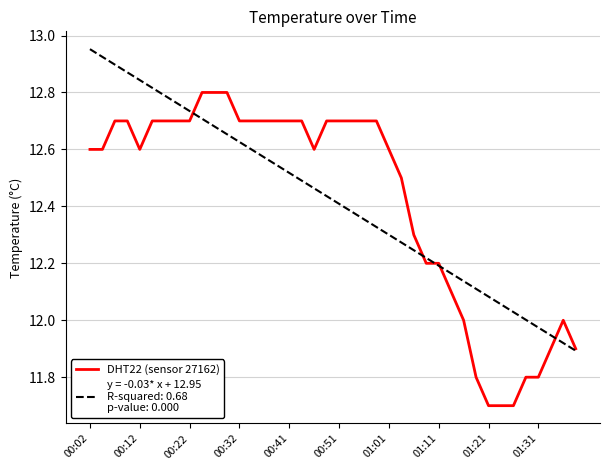

What is the minimum value shown in the chart?

11.7